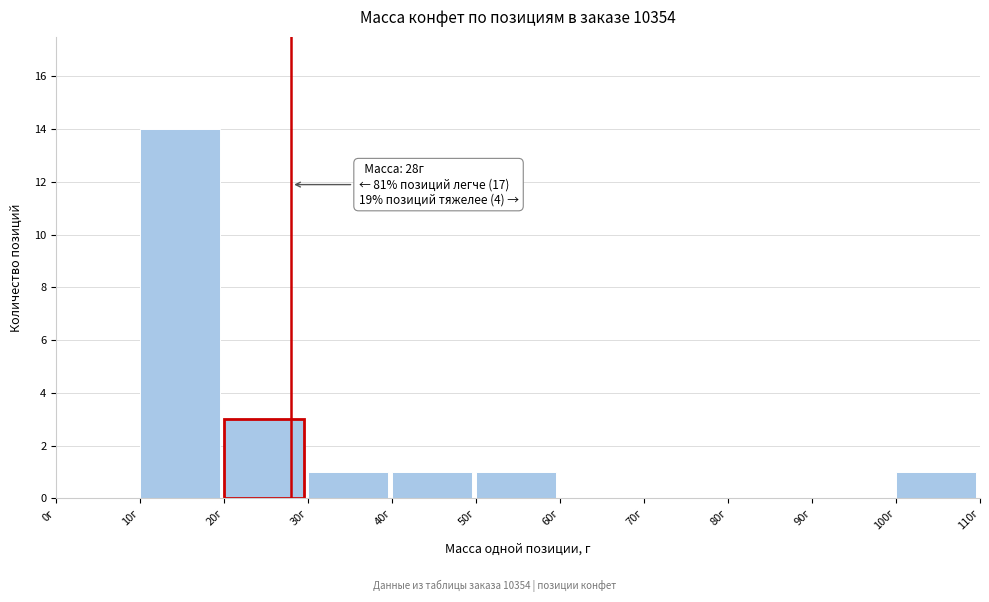

Which range on the x-axis has the tallest bar?

10 to 20